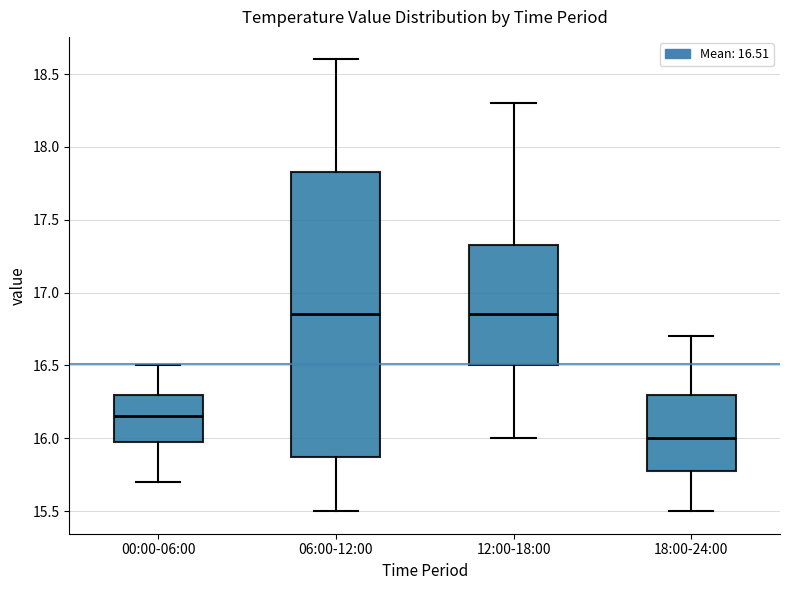

Where does the lower whisker of the box for 12:00-18:00 end on the y-axis? The values are not printed on the chart, so give them approximately, as read against the axis.

16.00